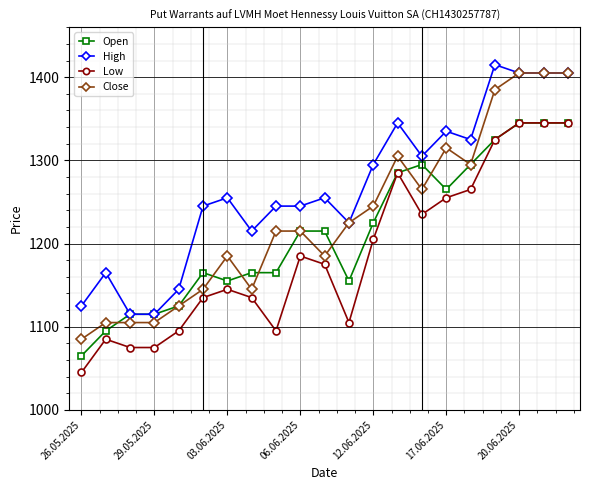

Which series has the largest range (max minus min)?

Close